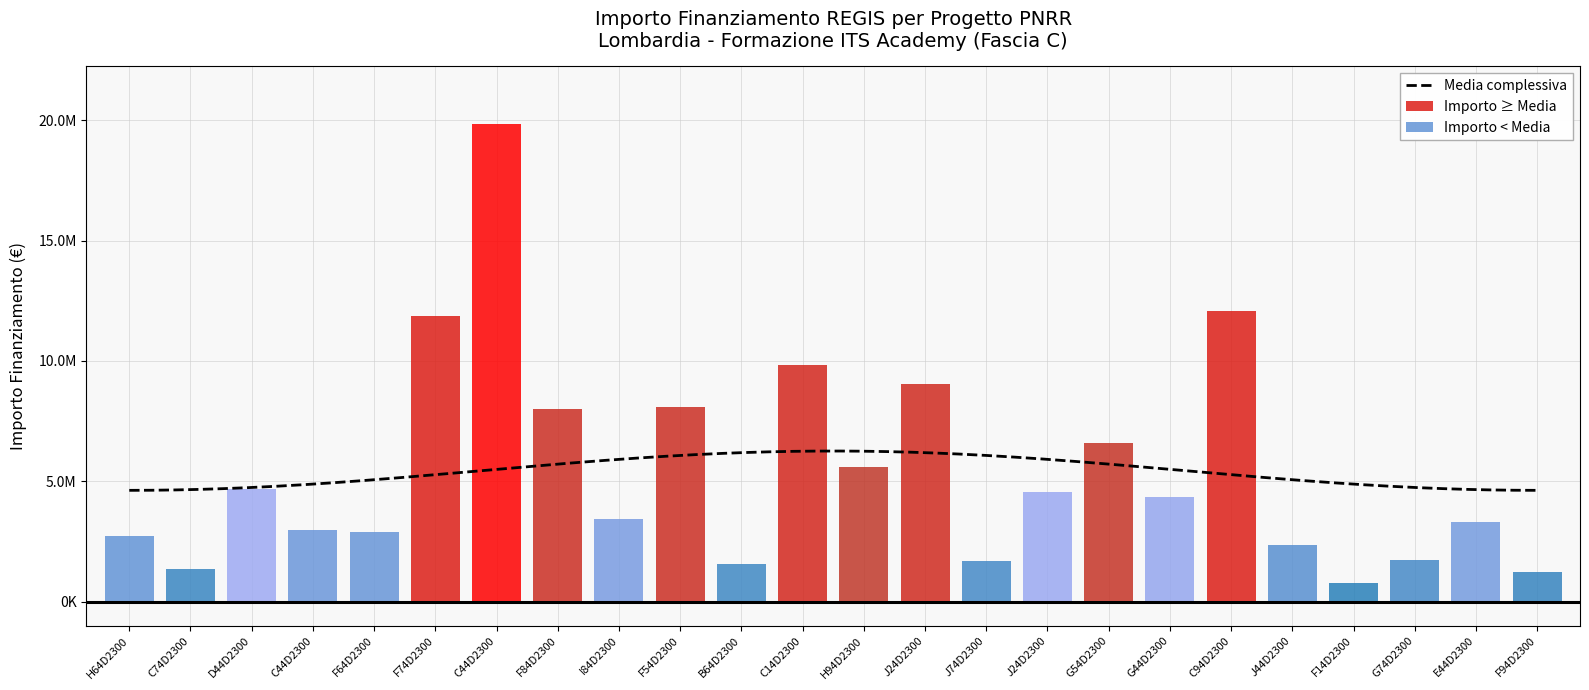

What is the ratio of the value at C44D23001420006 to the value at D44D23002670006?

4.2